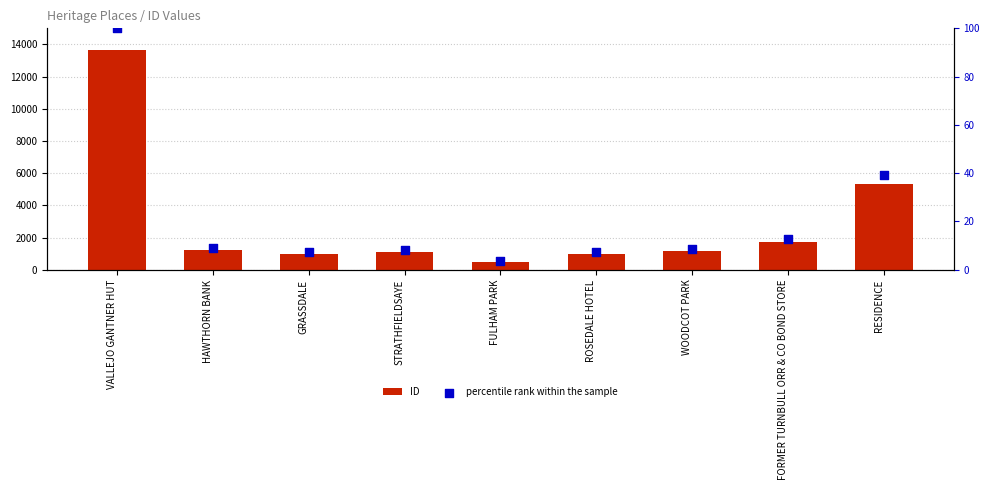

Which series has the largest Y range (max minus min)?

ID